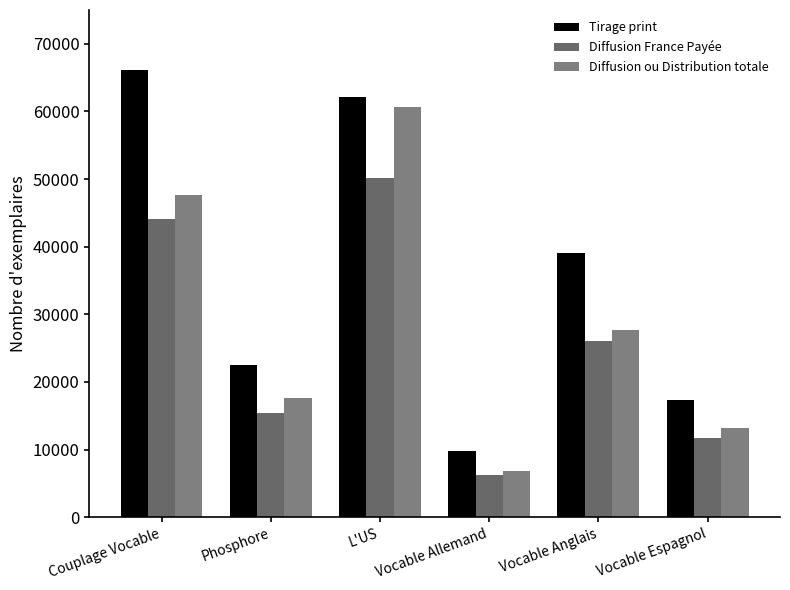

At which category does the chart reach its minimum across all series?

Vocable Allemand